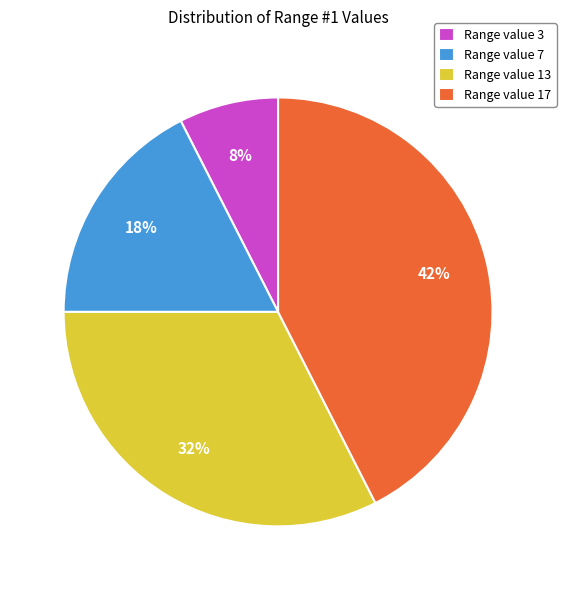

Between Range value 17 and Range value 7, which is larger?

Range value 17